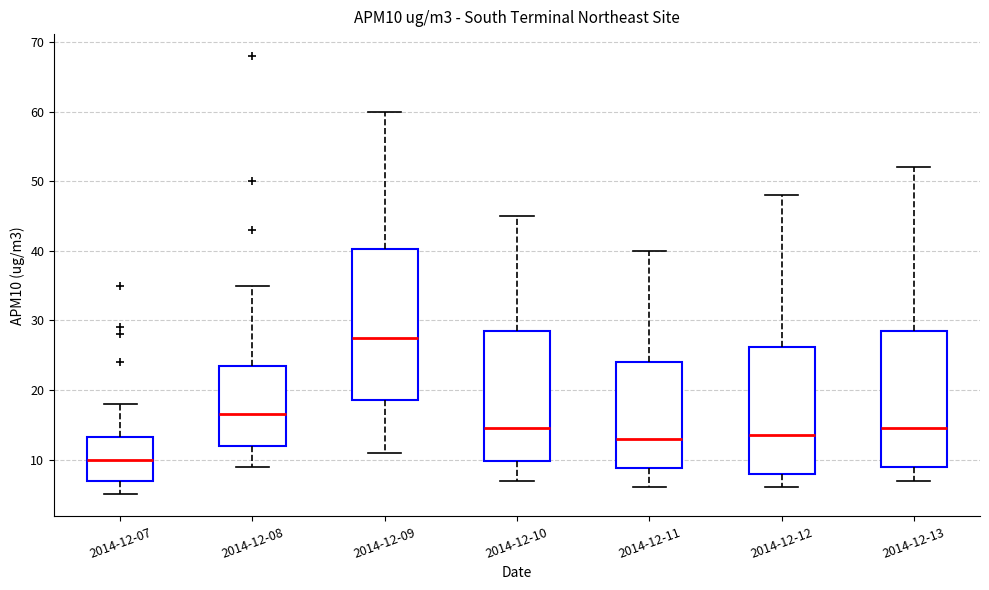

Where is the upper edge of the box for 2014-12-12 on the y-axis? The values are not printed on the chart, so give them approximately, as read against the axis.

26